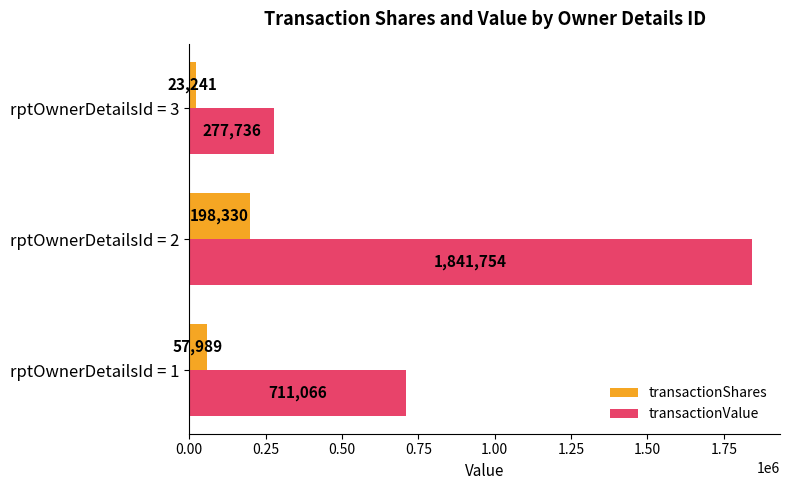

At how many categories does at least one series exceed 1333251?

1